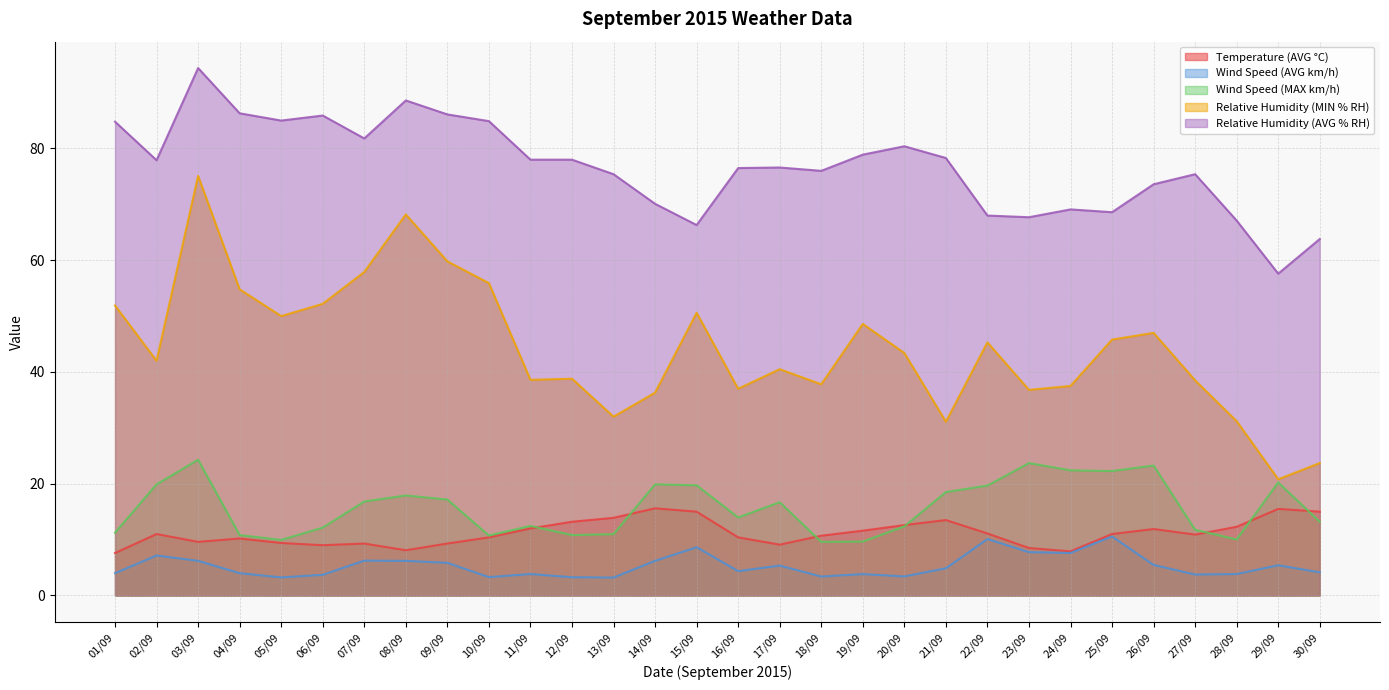

Which series has the largest range (max minus min)?

Relative Humidity (MIN % RH)